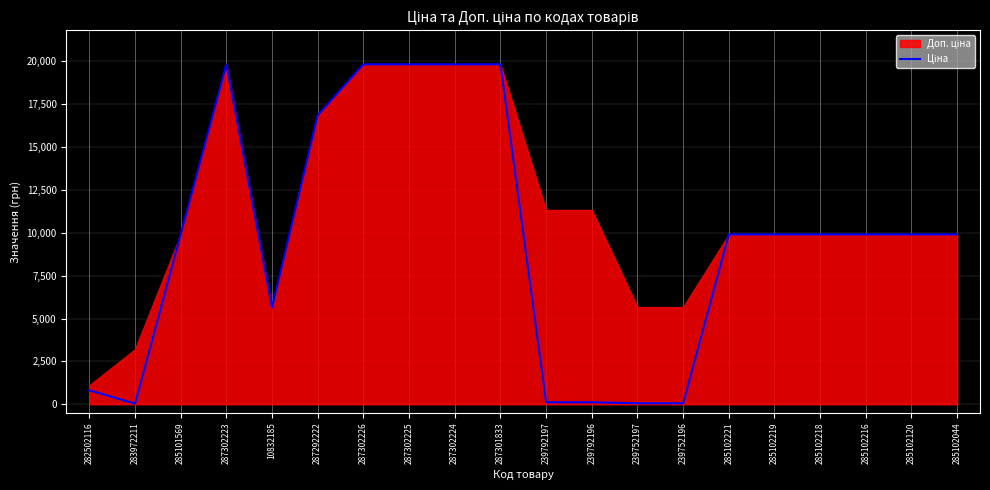

Reading left to right, list all the values displayed in this chart.

282502116=813.0	283972211=32.0	285101569=9908.5	287302223=19831.1	10832185=5636.0	287292222=16863.2	287302226=19831.1	287302225=19831.1	287302224=19831.1	287301833=19831.1	239792197=113.3	239792196=113.3	239752197=56.7	239752196=56.7	285102221=9908.5	285102219=9908.5	285102218=9908.5	285102216=9908.5	285102120=9908.5	285102044=9908.5